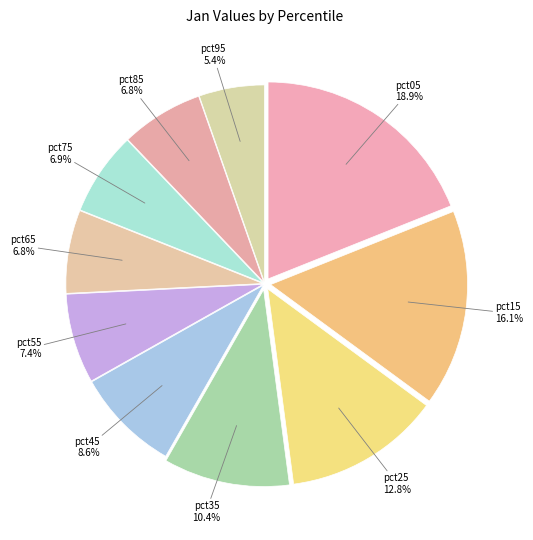

To the nearest percent, what is the difference between the pct65 and pct05 slice percentages?

12%